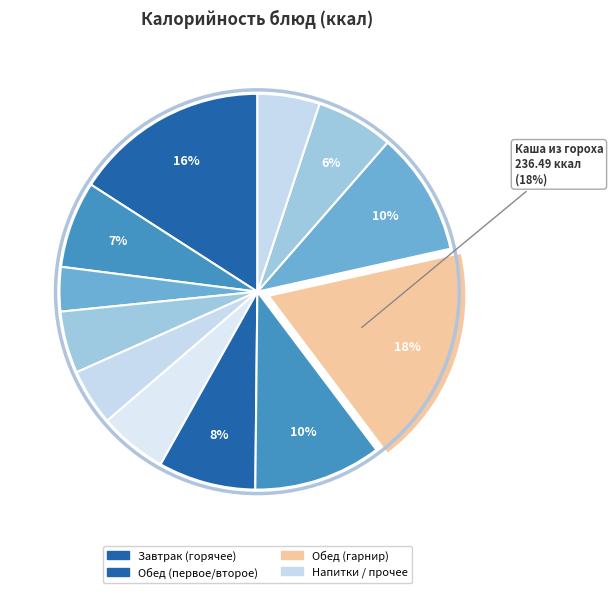

How many segments does this pie chart have?

12